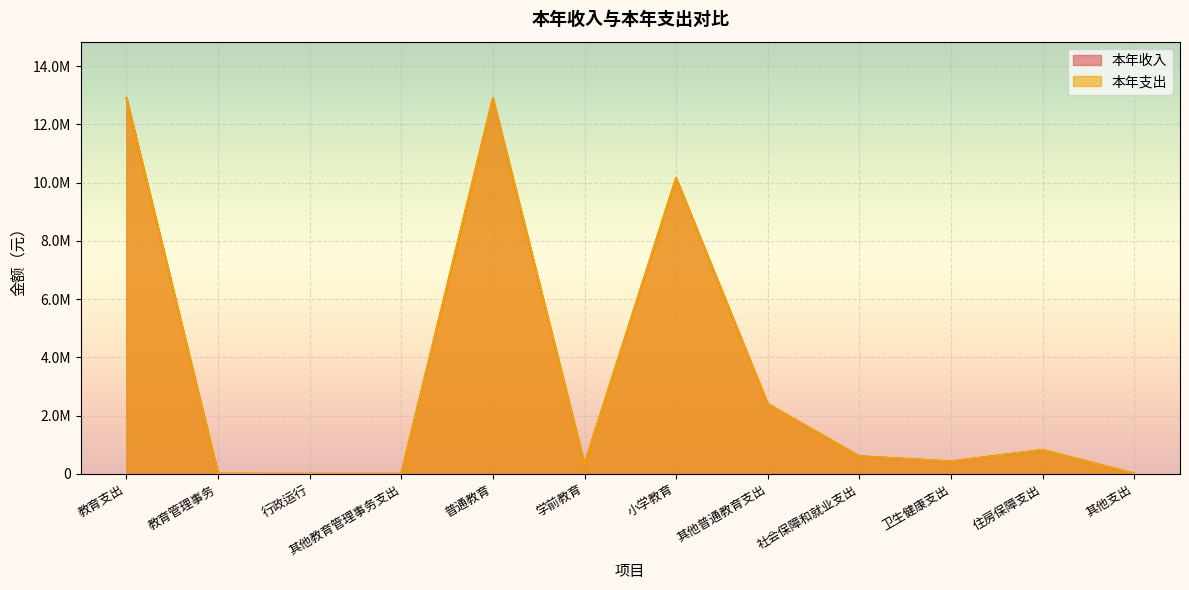

True or false: 本年收入 and 本年支出 intersect in this chart.

False